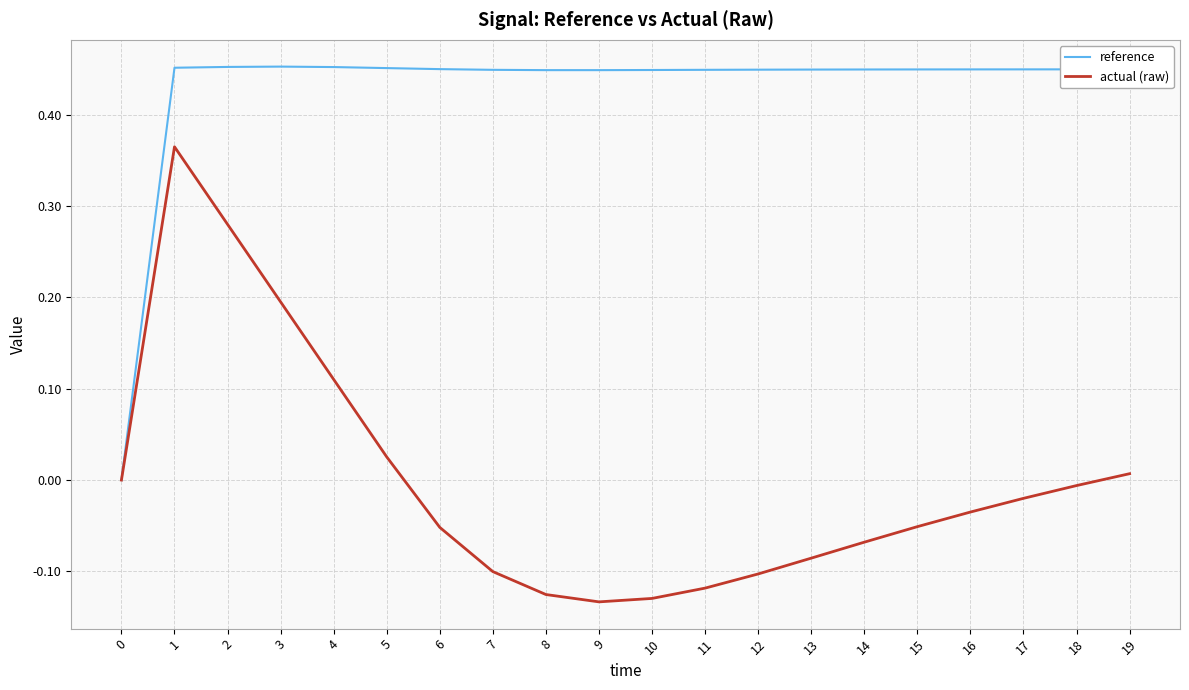

How many lines are shown in the chart?

2